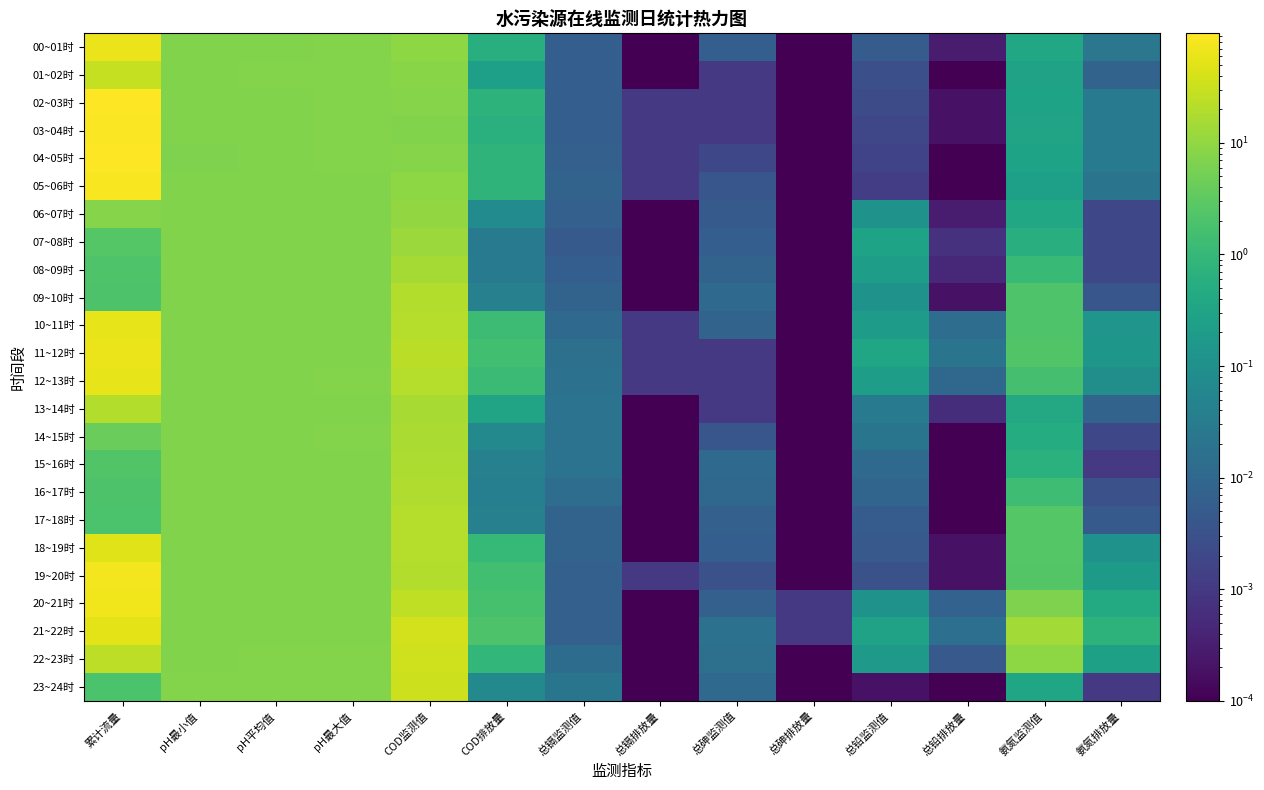

What is the total value across all series at pH最大值?

173.3